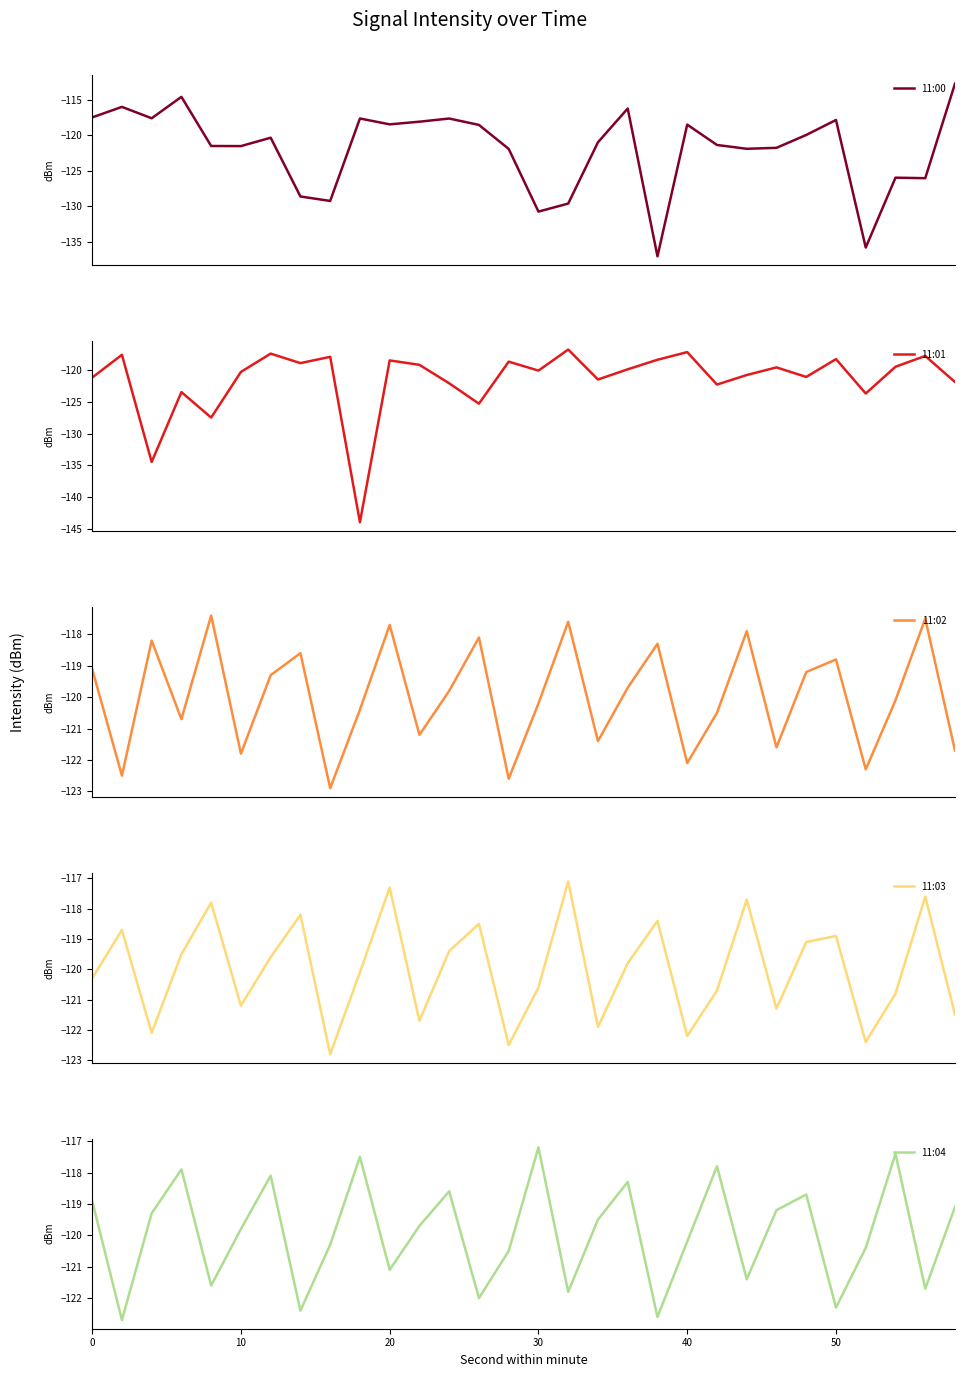

What is the highest value of the 11:04 series?

-117.2